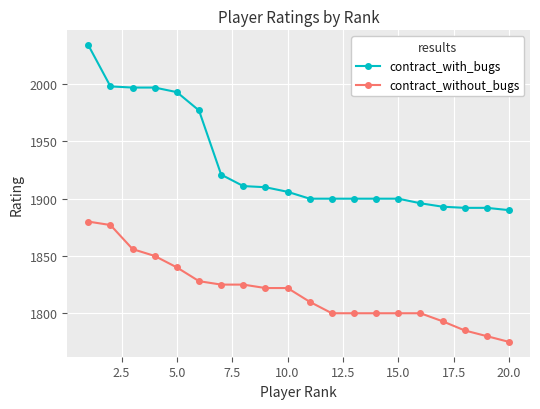

True or false: contract_with_bugs and contract_without_bugs intersect in this chart.

False